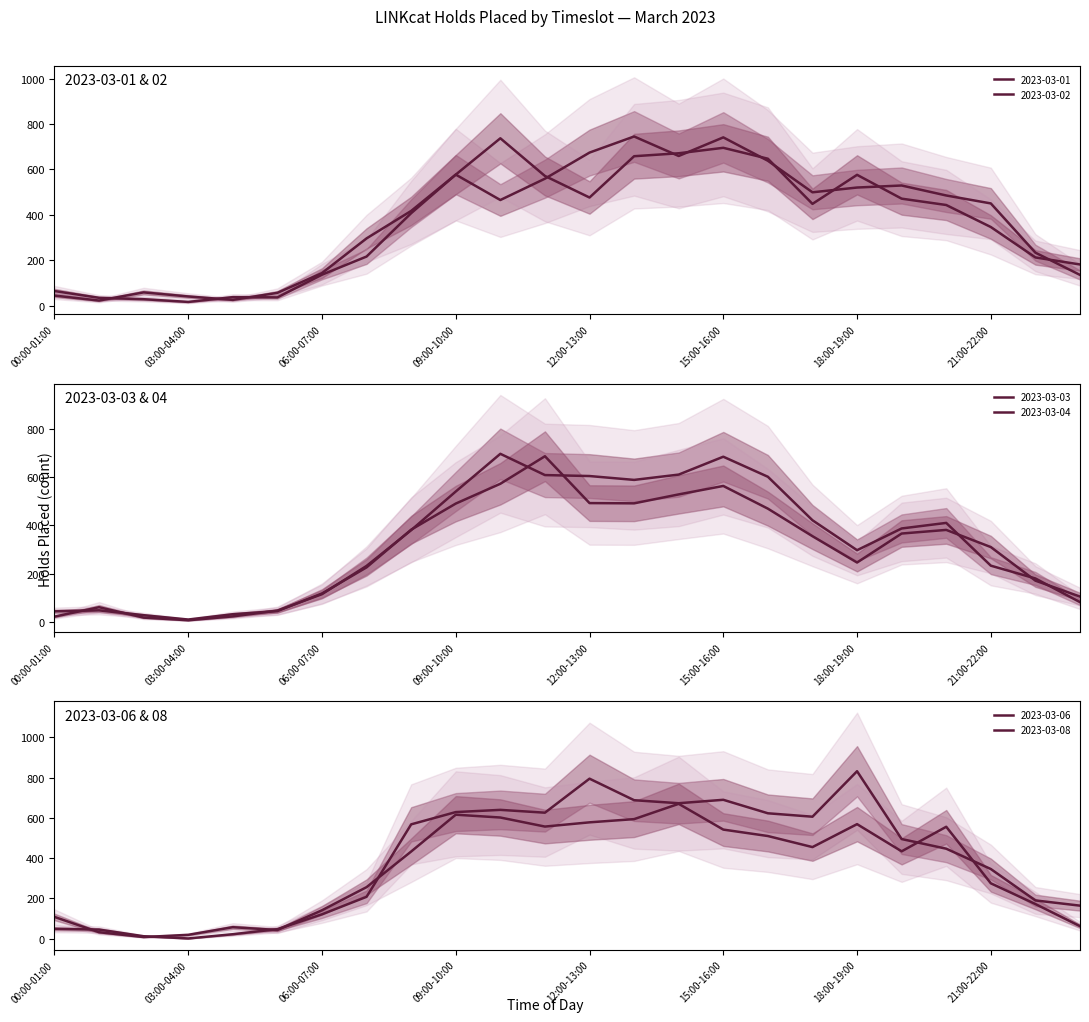

Is it true that 2023-03-02 equals 577 at 09:00-10:00?

True